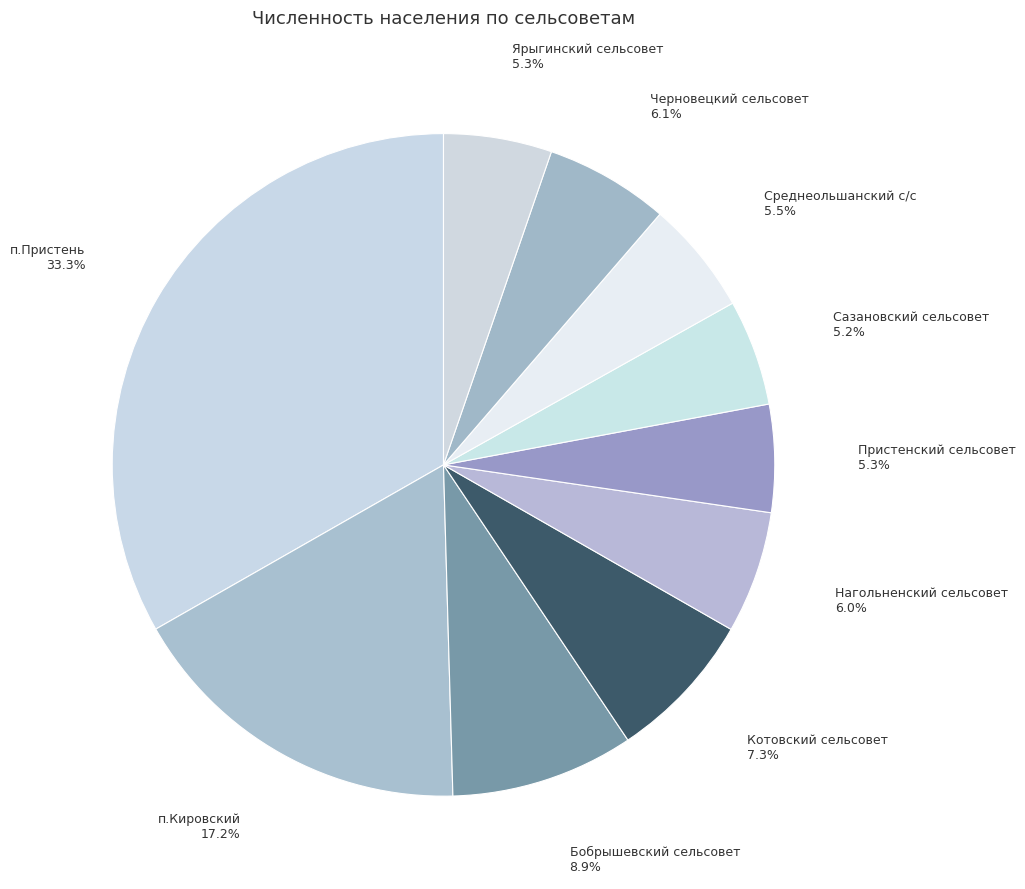

Is there a majority slice in this chart?

No